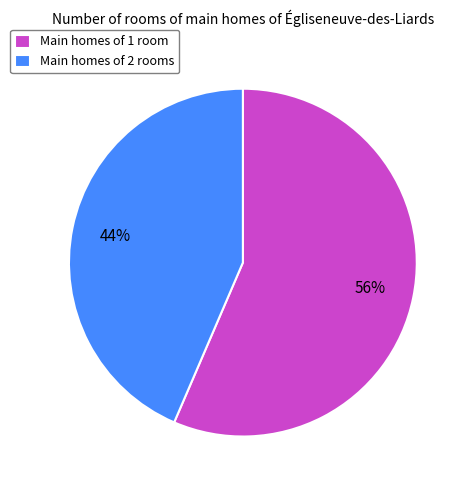

Which slice represents more than half of the pie?

Main homes of 1 room